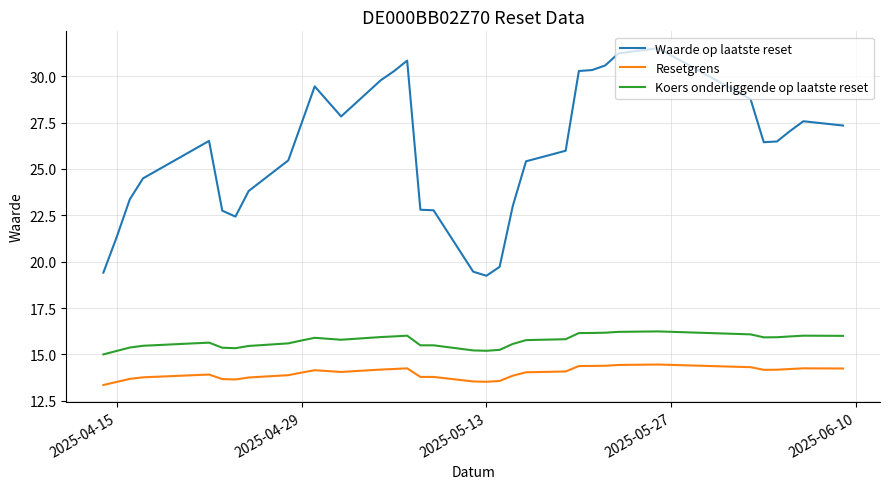

What is the highest value of the Resetgrens series?

14.5